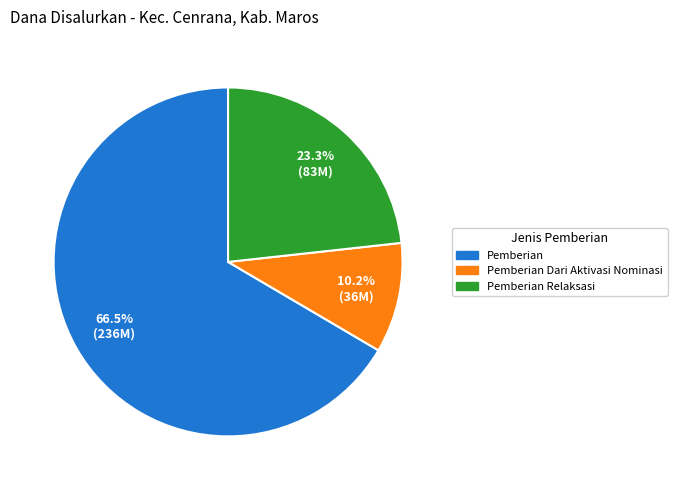

How many slices are in this pie chart?

3